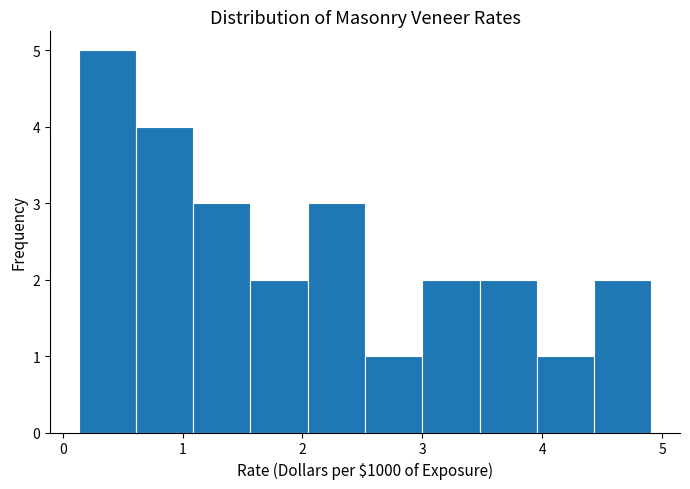

Reading left to right, list every bar in this chart as the range it spans on the x-axis followed by its height. Neither the bar edges nor the heights are printed on the chart, so give them approximately, as read against the axes.

0.1 to 0.6: 5
0.6 to 1.1: 4
1.1 to 1.6: 3
1.6 to 2.0: 2
2.0 to 2.5: 3
2.5 to 3.0: 1
3.0 to 3.5: 2
3.5 to 4.0: 2
4.0 to 4.4: 1
4.4 to 4.9: 2